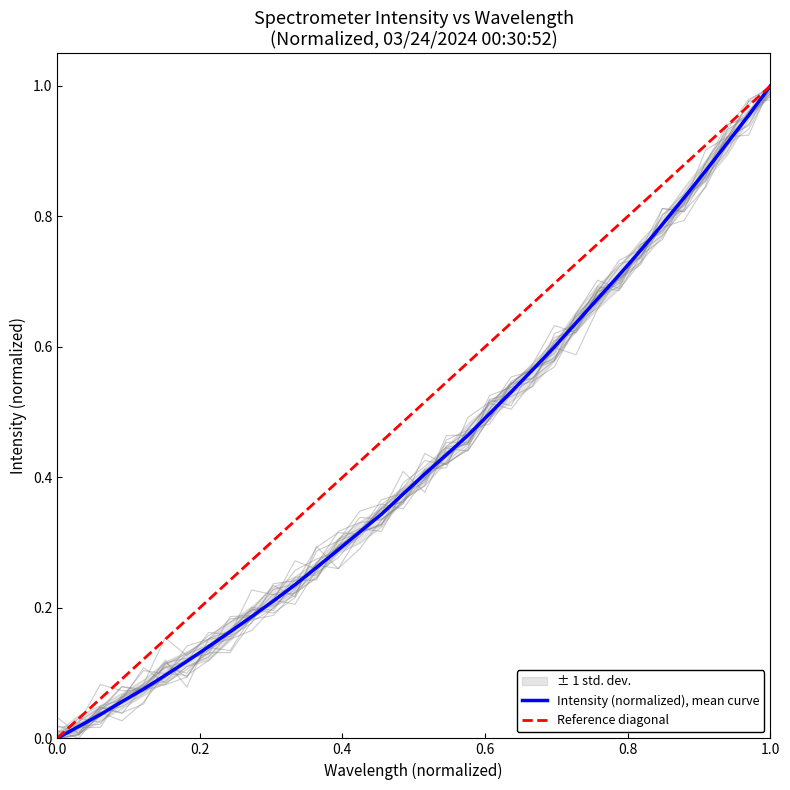

Reading left to right, extract all data points from this chart.

0.0	0.0	0.0	0.1	0.1	0.1	0.1	0.1	0.2	0.2	0.2	0.2	0.3	0.3	0.3	0.3	0.4	0.4	0.4	0.5	0.5	0.5	0.6	0.6	0.6	0.7	0.7	0.7	0.8	0.8	0.9	0.9	1.0	1.0